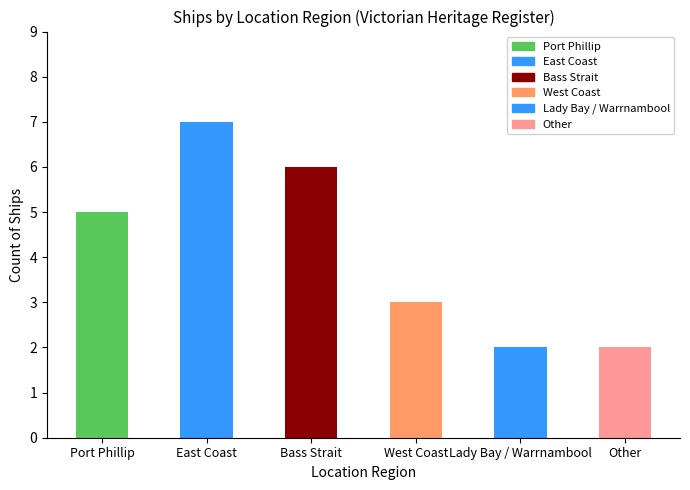

What is the approximate value at Port Phillip?

5